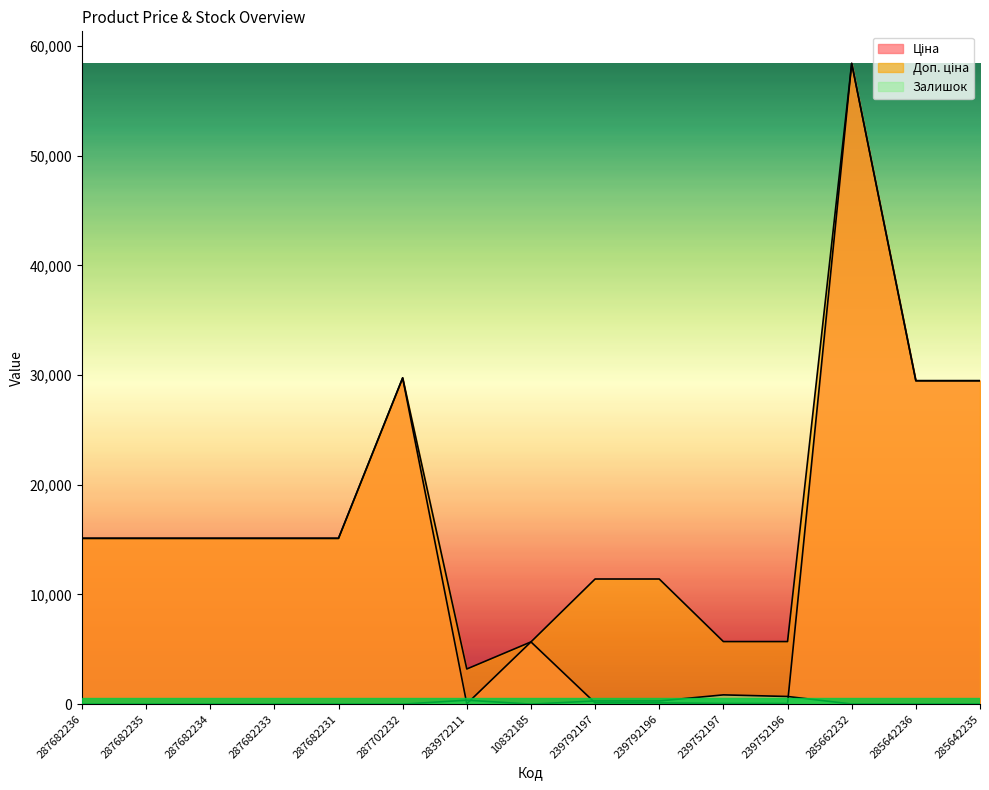

Reading left to right, transcribe all the data shown in this chart.

Ціна: 287682236=15120.0	287682235=15120.0	287682234=15120.0	287682233=15120.0	287682231=15120.0	287702232=29747.2	283972211=32.0	10832185=5673.8	239792197=114.1	239792196=114.1	239752197=57.0	239752196=57.0	285662232=58426.5	285642236=29491.5	285642235=29491.5
Доп. ціна: 287682236=15120.0	287682235=15120.0	287682234=15120.0	287682233=15120.0	287682231=15120.0	287702232=29747.2	283972211=3205.0	10832185=5673.8	239792197=11410.0	239792196=11410.0	239752197=5705.0	239752196=5705.0	285662232=58426.5	285642236=29491.5	285642235=29491.5
Залишок: 287682236=0.0	287682235=0.0	287682234=0.0	287682233=0.0	287682231=0.0	287702232=0.0	283972211=360.0	10832185=2.0	239792197=289.0	239792196=290.0	239752197=845.0	239752196=698.0	285662232=12.0	285642236=11.0	285642235=11.0